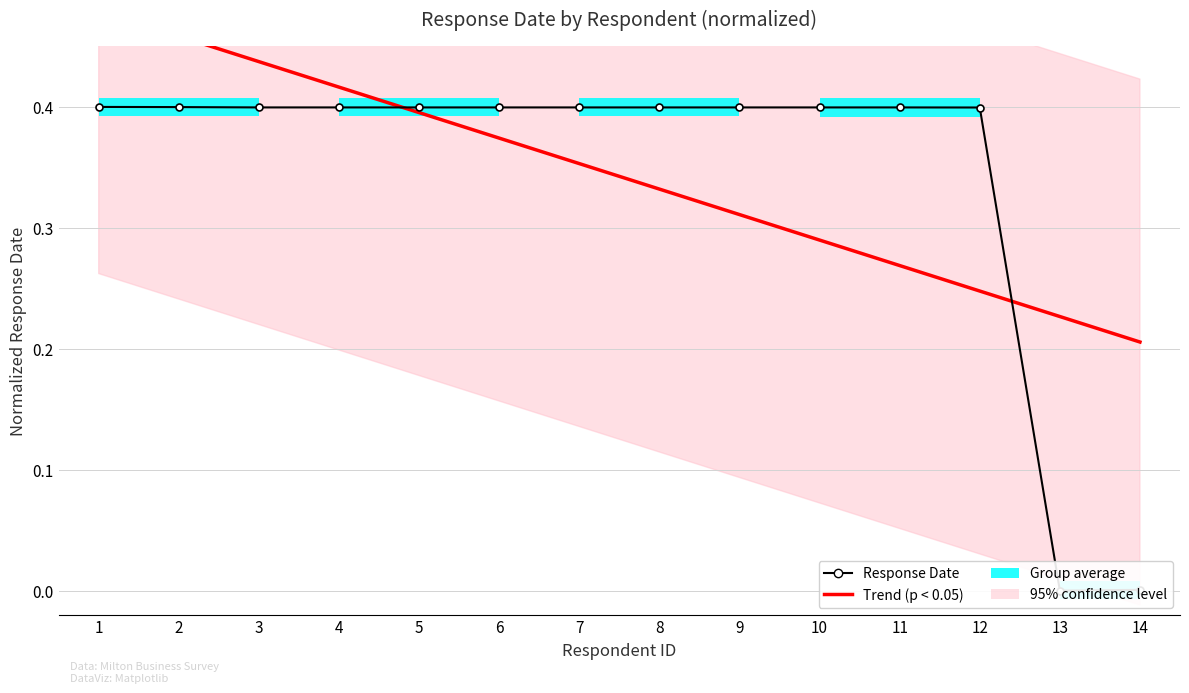

What is the highest value of the Trend (p < 0.05) series?

0.5